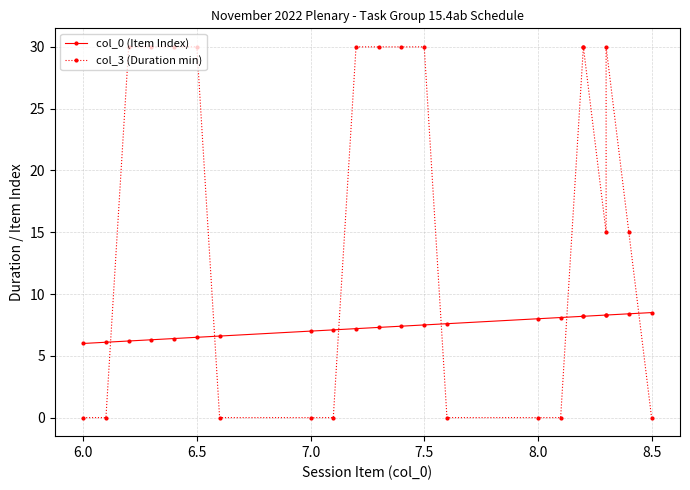

What is the difference between the second highest and minimum values in the col_3 (Duration min) series?

30.0